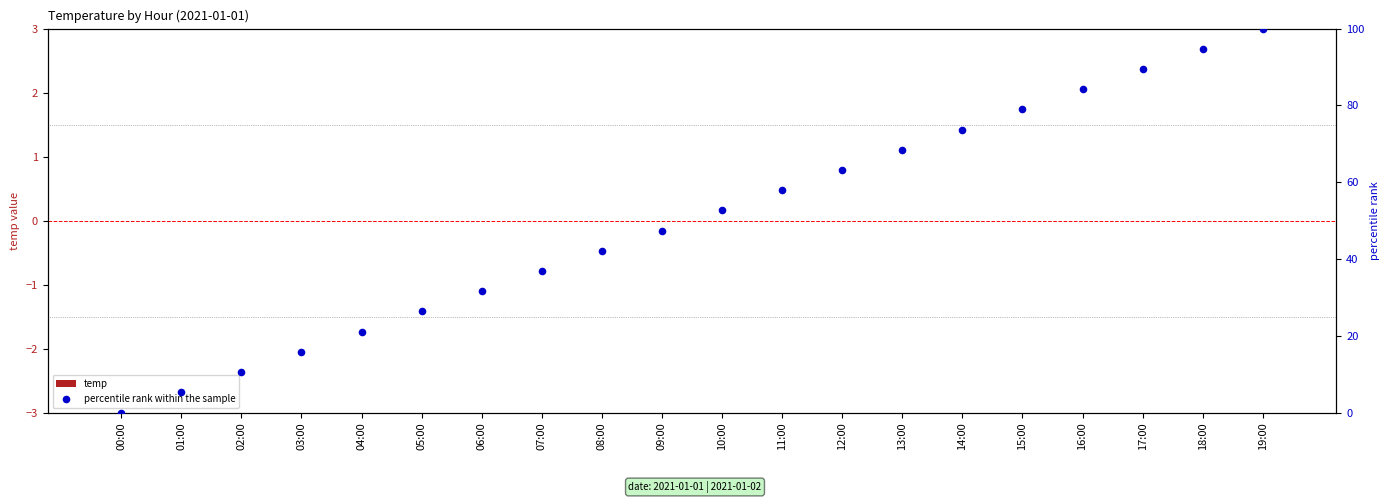

At which category is the sum across all series the highest?

19:00